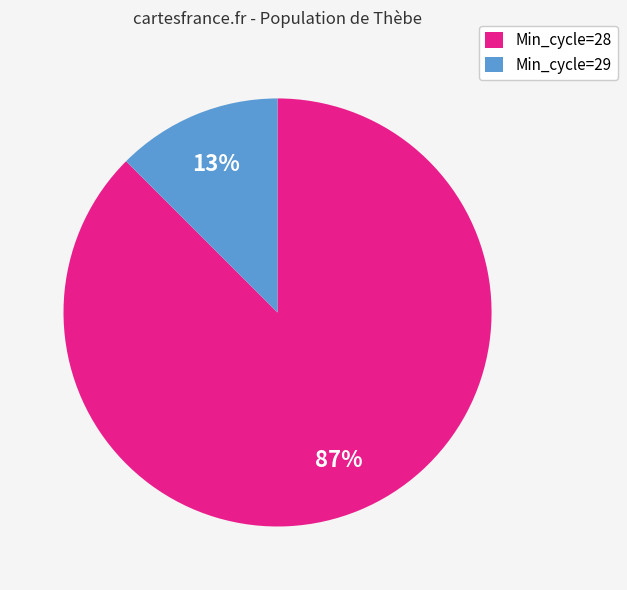

To the nearest percent, what portion does Min_cycle=29 represent?

13%